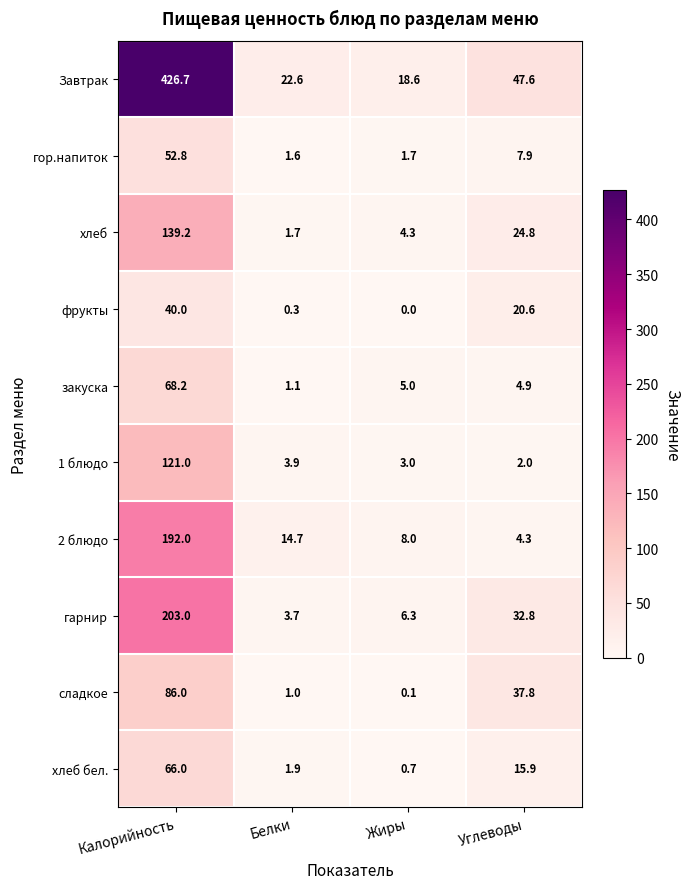

At how many categories does at least one series exceed 365?

1